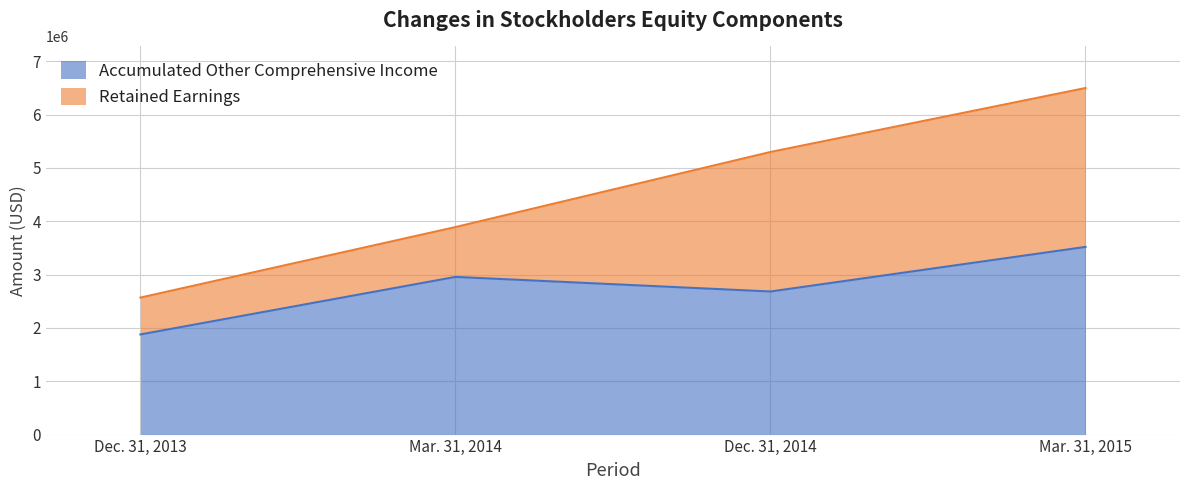

How many interior local peaks (higher than both neighbors) does the data have?

1